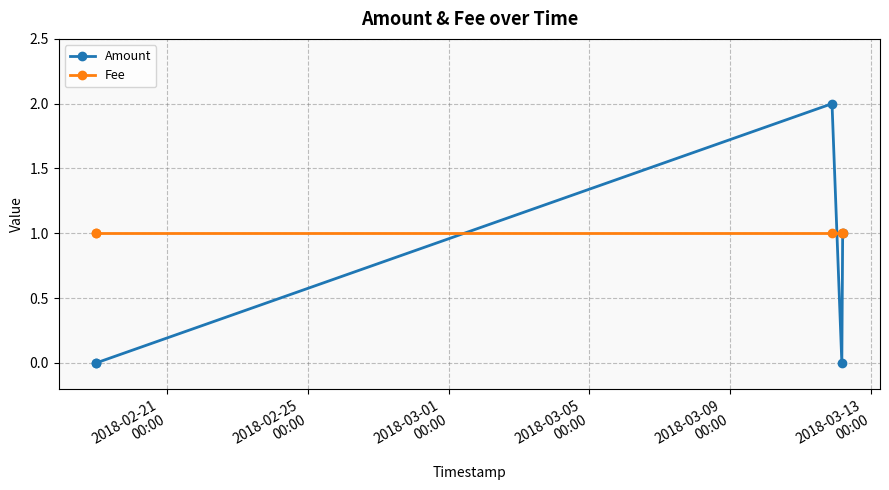

How many interior local peaks does the Amount series have?

1